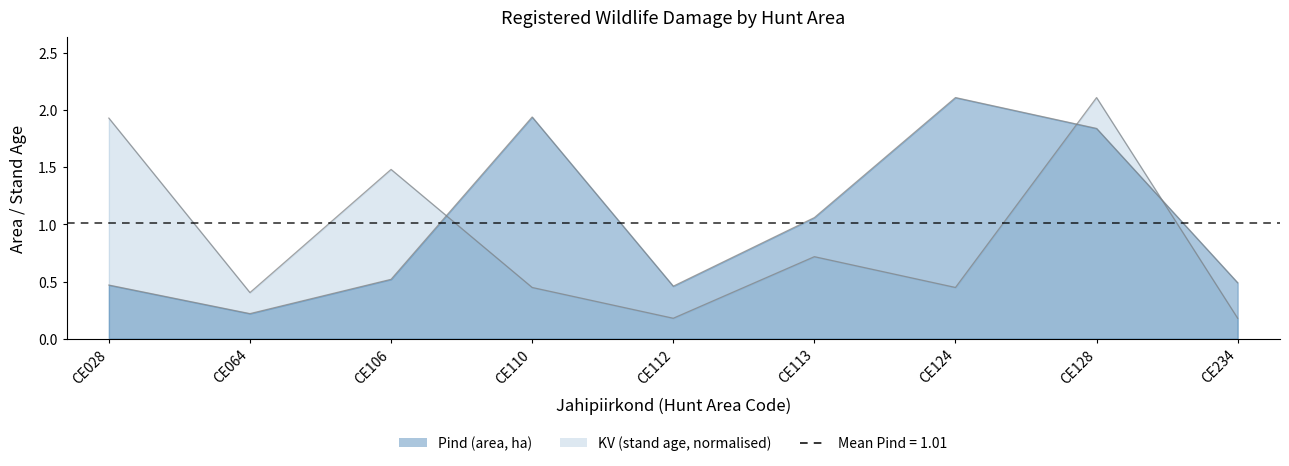

What are all the series names shown in the legend?

Pind, KV